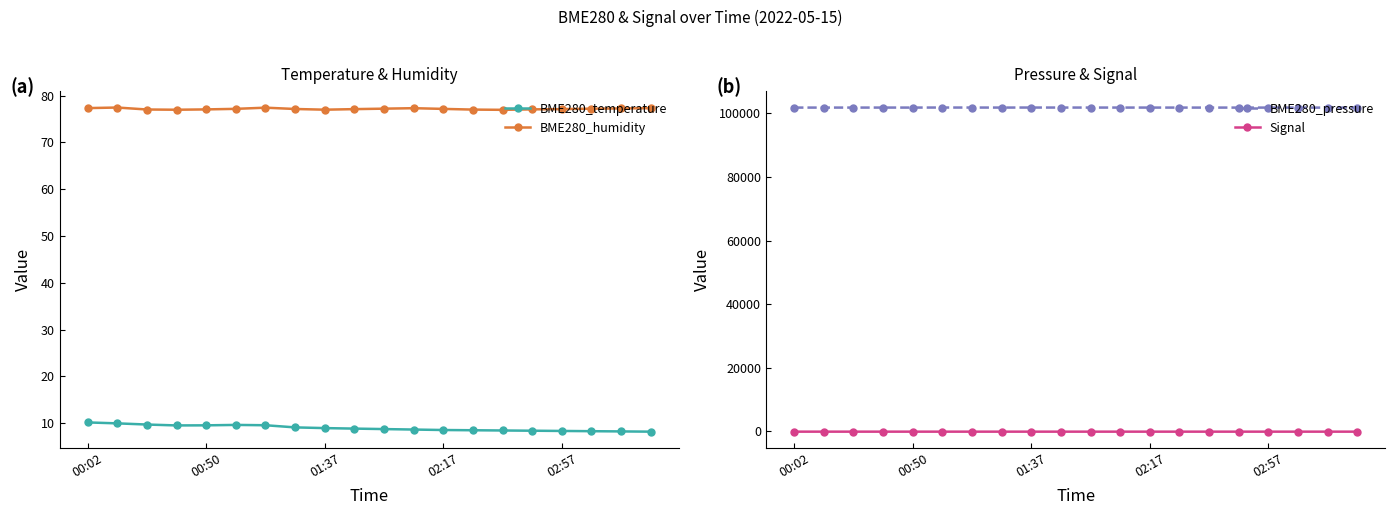

How many values in the Signal series are below -83?

4